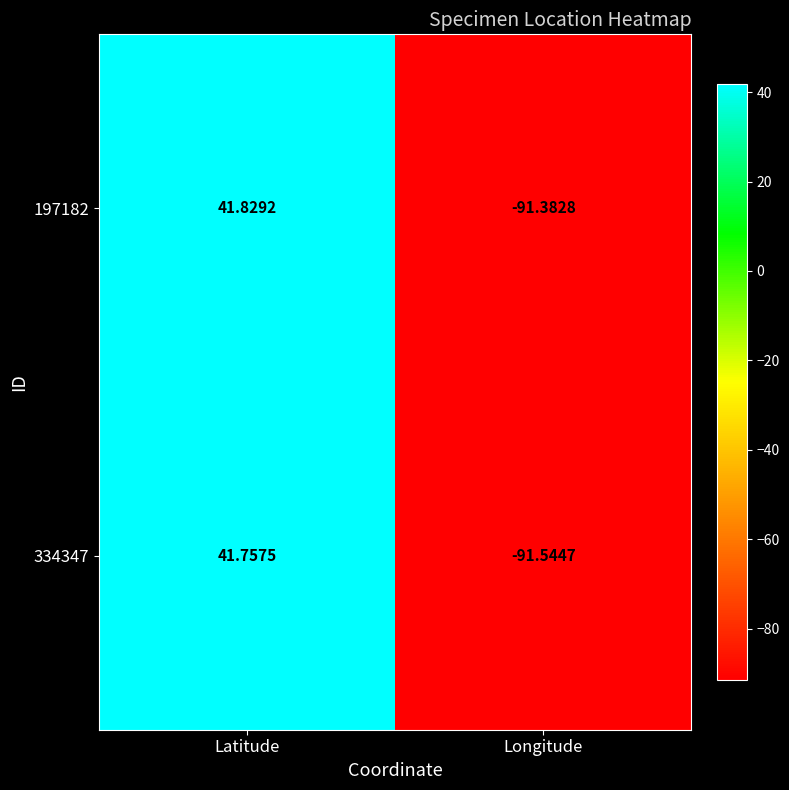

Where is 197182 nearest to the value -24?

Latitude